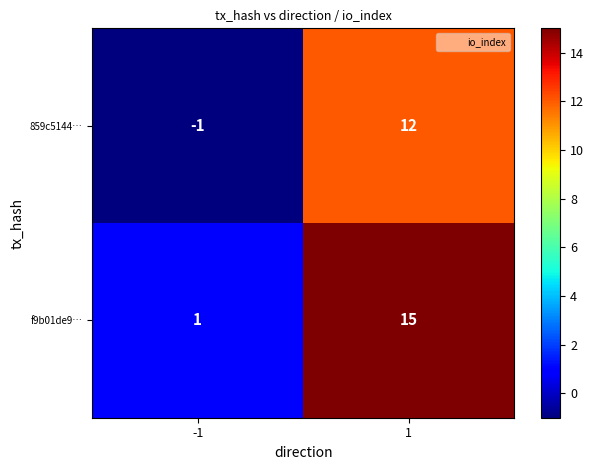

Between -1 and 1, which series saw the biggest shift?

f9b01de9…